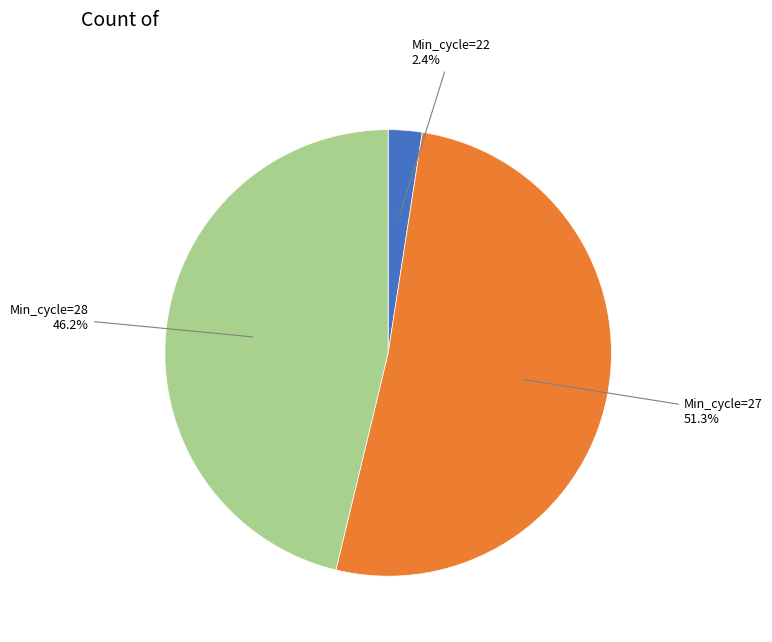

Is there a majority slice in this chart?

Yes